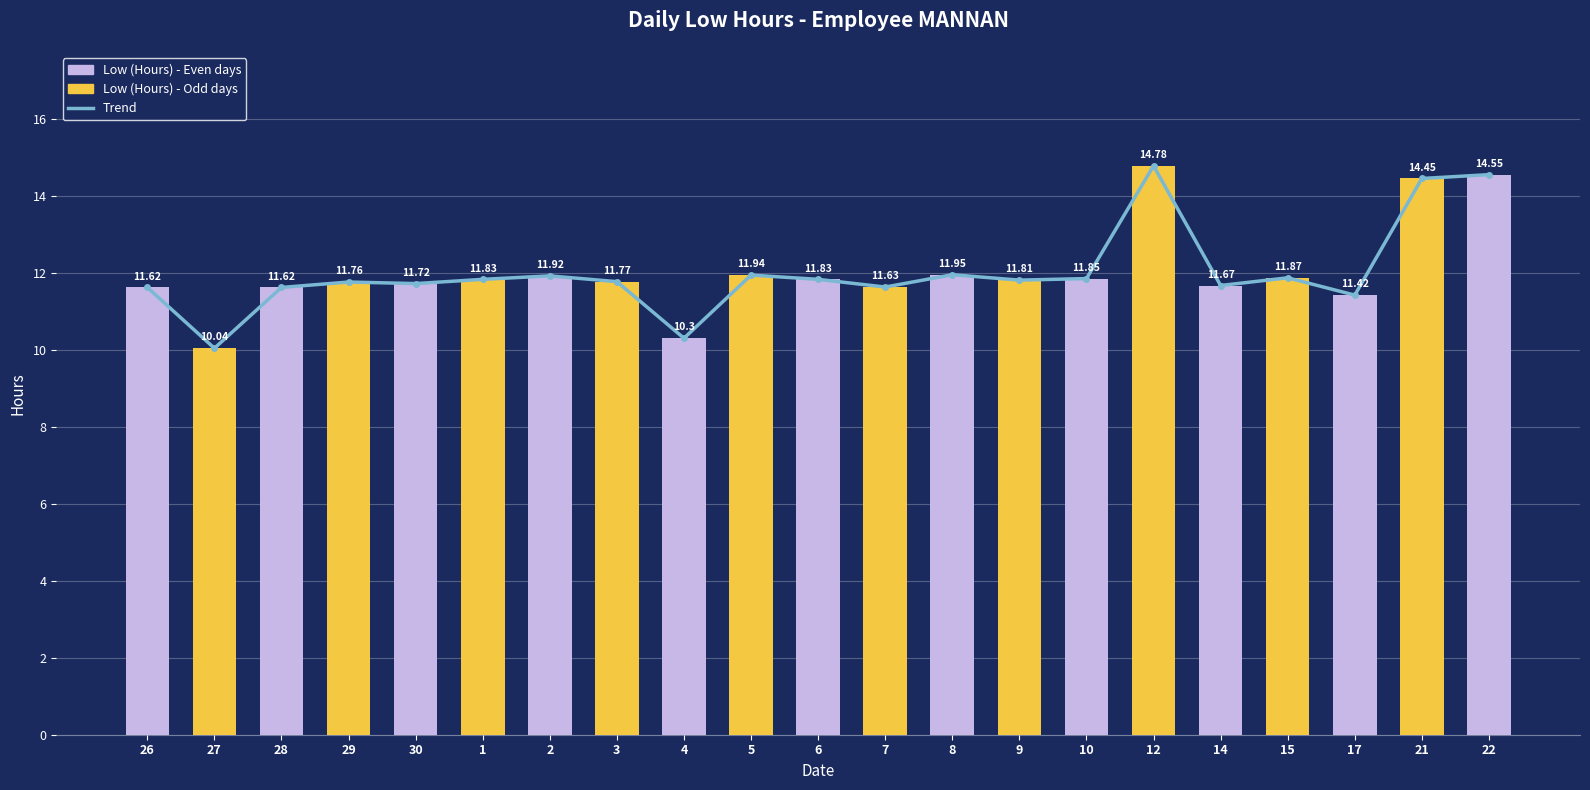

What is the highest value of the Low (Hours) series?

14.8